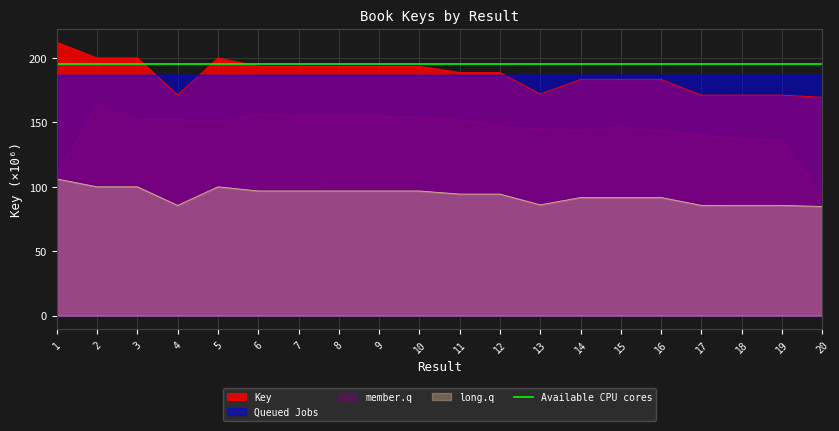

Is it true that the value at 10 is 193.5?

True